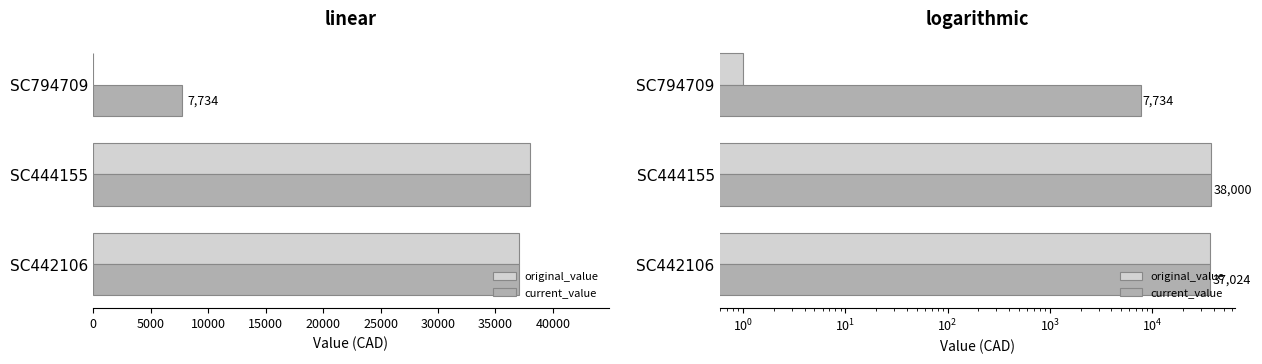

What is the maximum value for current_value?

38000.0